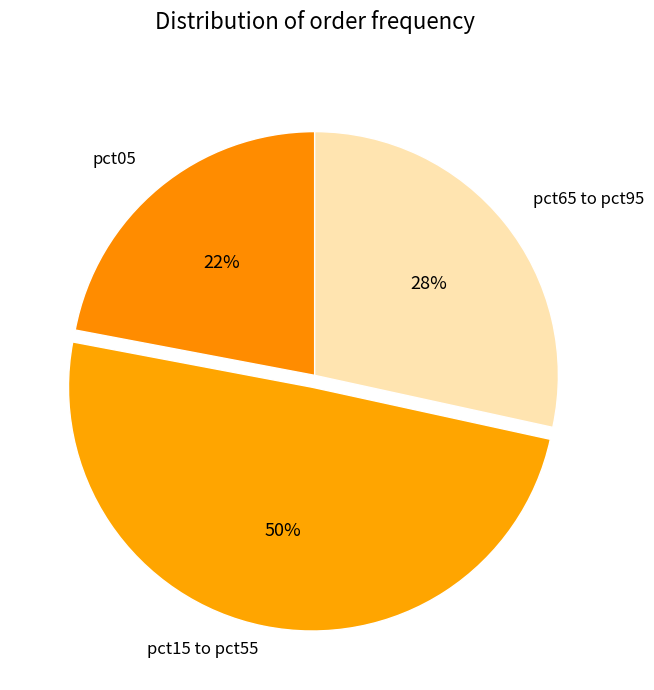

The pct05 slice represents 15% of the pie. True or false?

False